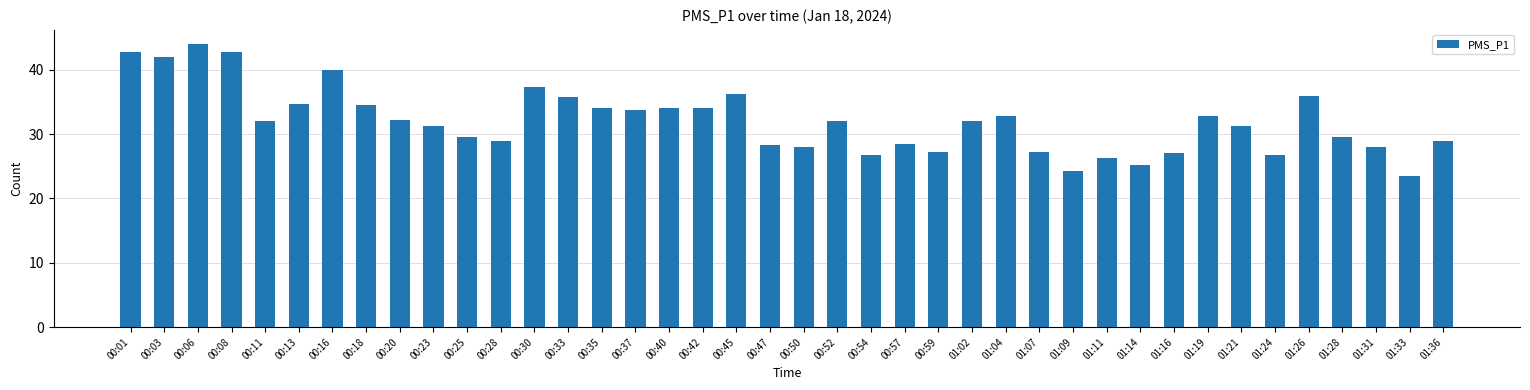

Between 00:01 and 00:59, which is larger?

00:01